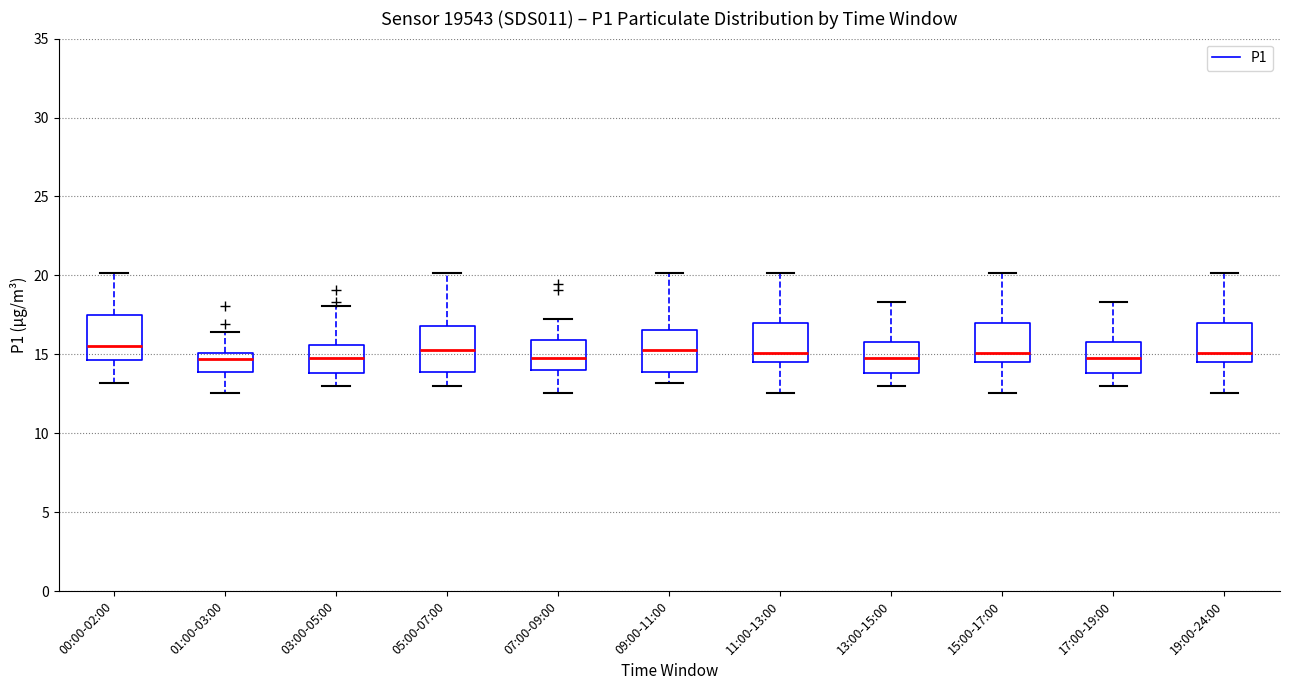

Reading left to right, read every box against the y-axis: the position of its median line, the range the box covers, and the ends of its whiskers. The values are not printed on the chart, so give them approximately, as read against the axis.

00:00-02:00: median 15.5, box 14.5 to 17.5, whiskers 13.0 to 20.0
01:00-03:00: median 14.5, box 14.0 to 15.0, whiskers 12.5 to 16.5
03:00-05:00: median 15.0, box 14.0 to 15.5, whiskers 13.0 to 18.0
05:00-07:00: median 15.5, box 14.0 to 17.0, whiskers 13.0 to 20.0
07:00-09:00: median 15.0, box 14.0 to 16.0, whiskers 12.5 to 17.0
09:00-11:00: median 15.5, box 14.0 to 16.5, whiskers 13.0 to 20.0
11:00-13:00: median 15.0, box 14.5 to 17.0, whiskers 12.5 to 20.0
13:00-15:00: median 15.0, box 14.0 to 16.0, whiskers 13.0 to 18.5
15:00-17:00: median 15.0, box 14.5 to 17.0, whiskers 12.5 to 20.0
17:00-19:00: median 15.0, box 14.0 to 16.0, whiskers 13.0 to 18.5
19:00-24:00: median 15.0, box 14.5 to 17.0, whiskers 12.5 to 20.0